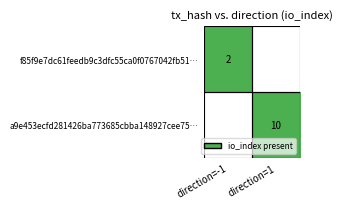

Is the value of a9e453ecfd281426ba773685cbba148927cee75… at direction=1 greater than the value of f85f9e7dc61feedb9c3dfc55ca0f0767042fb51… at direction=-1?

Yes